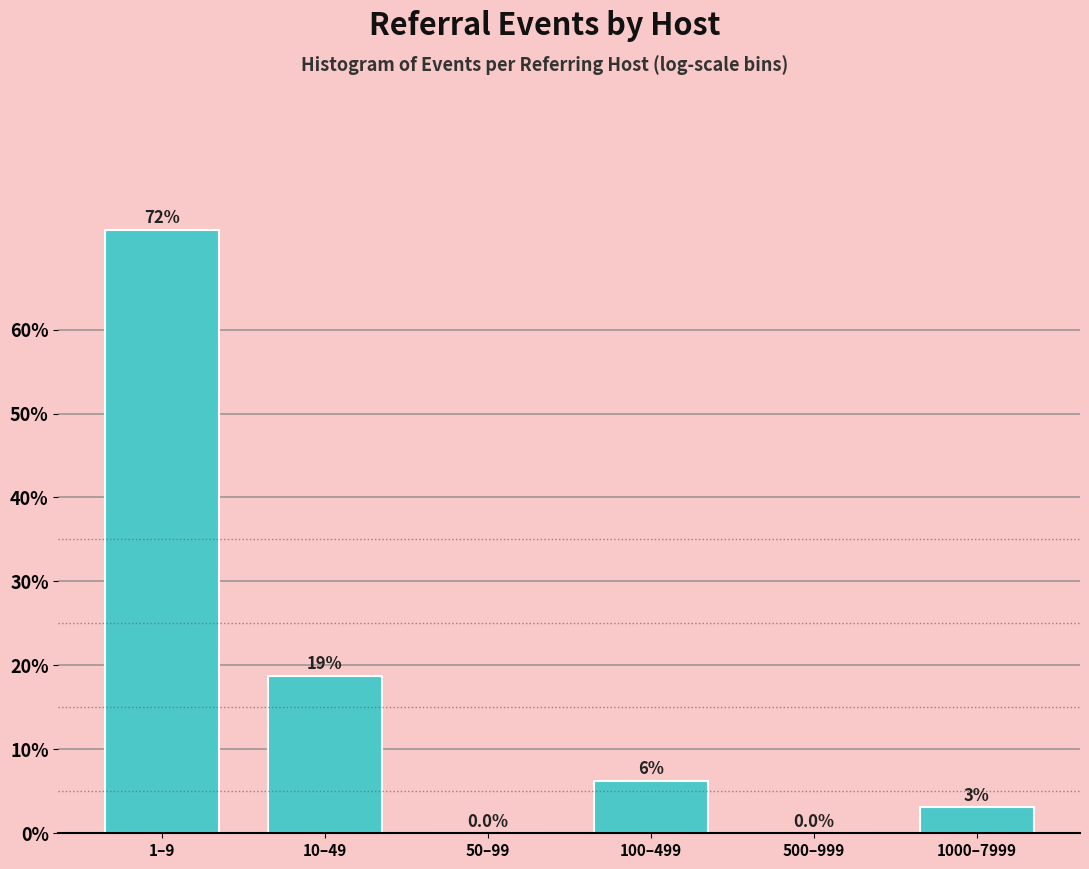

Which has a higher value, 100–499 or 50–99?

100–499